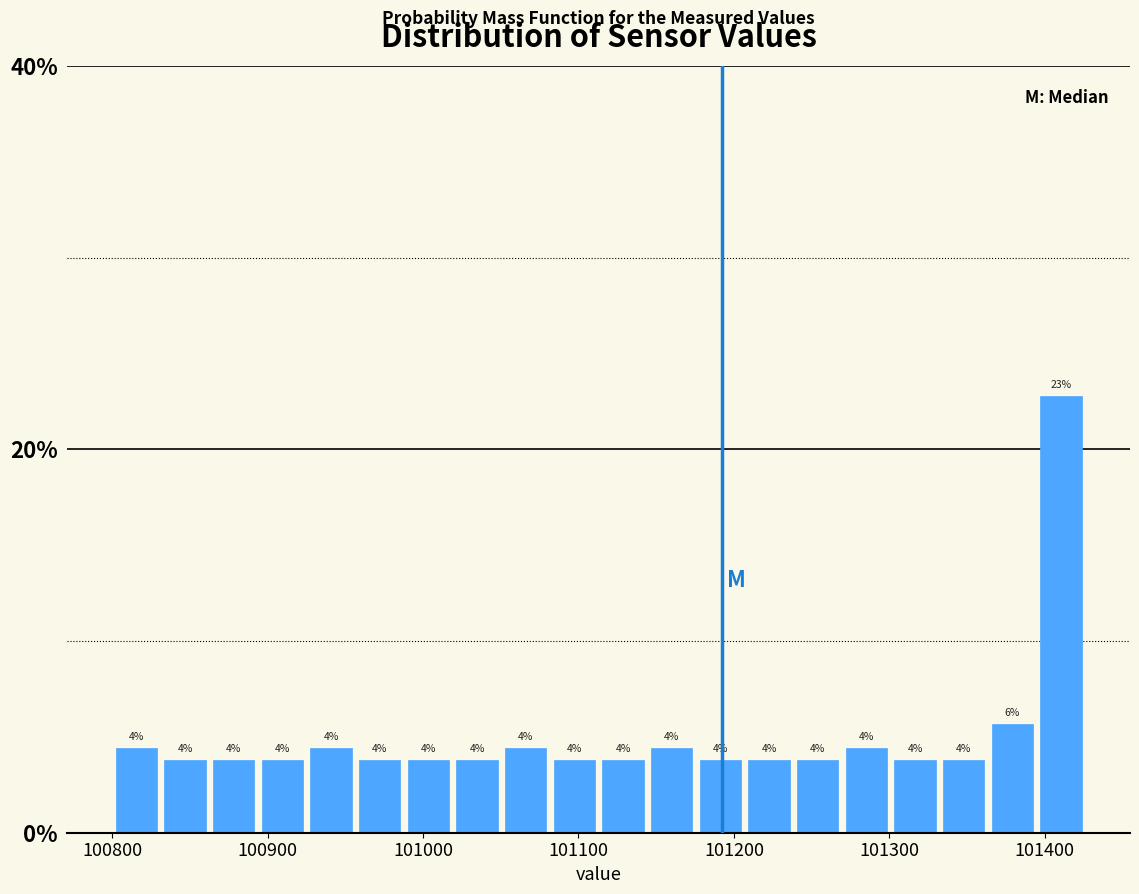

Around what value on the x-axis is the tallest bar? Give the approximate position of its centre, as read against the axis.

101410